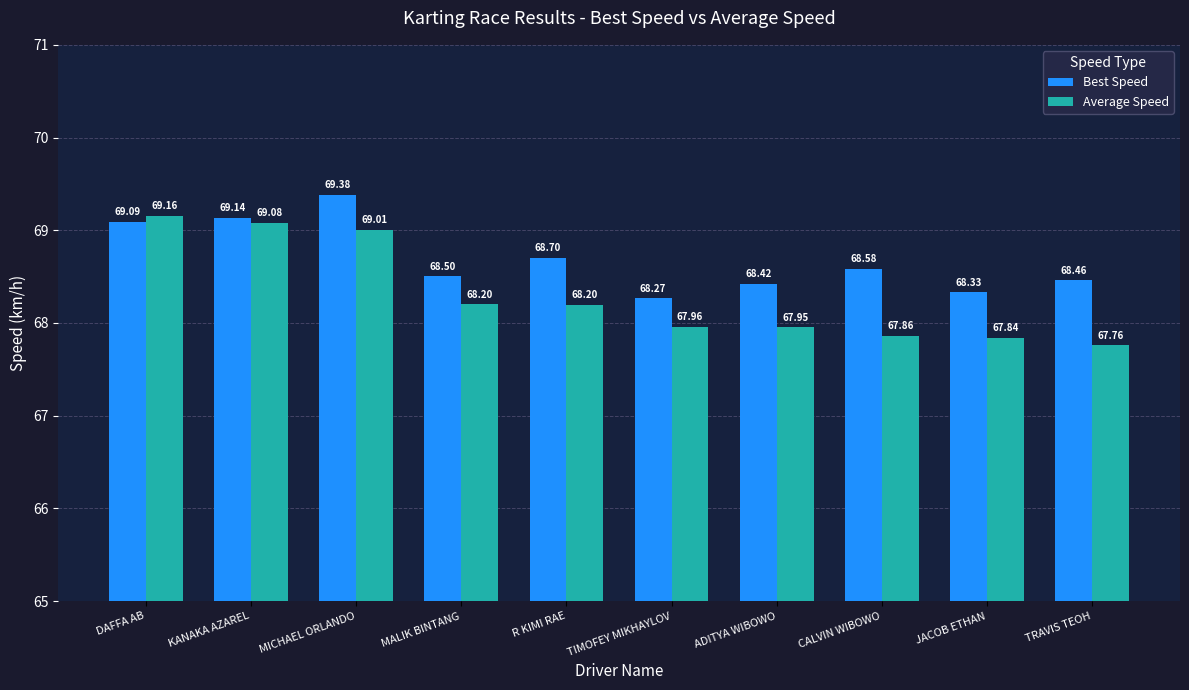

At which category is the sum across all series the highest?

MICHAEL ORLANDO